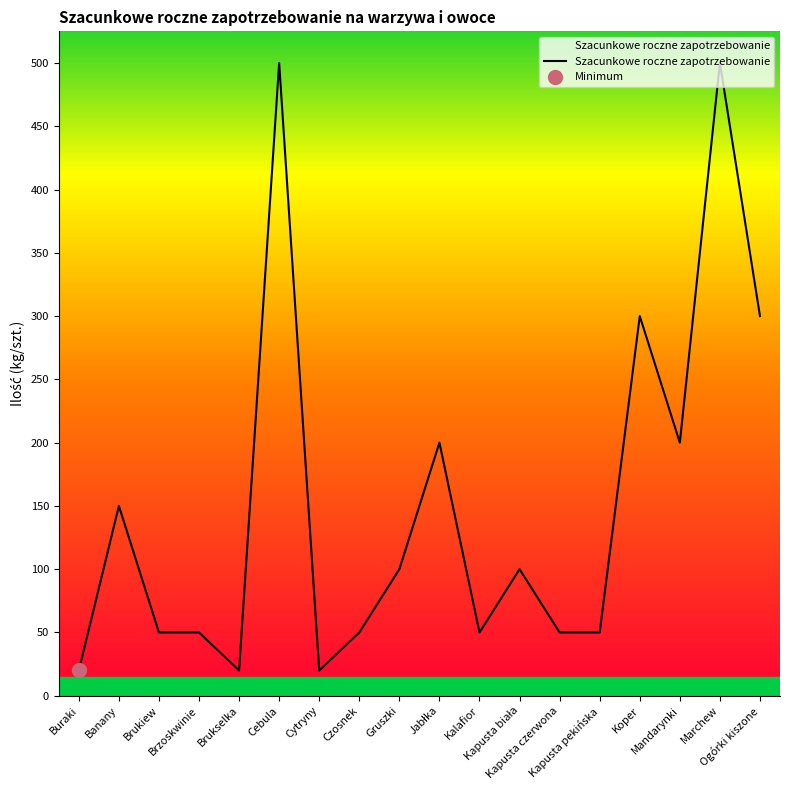

True or false: there are more than 0 points higher than both neighbors.

True